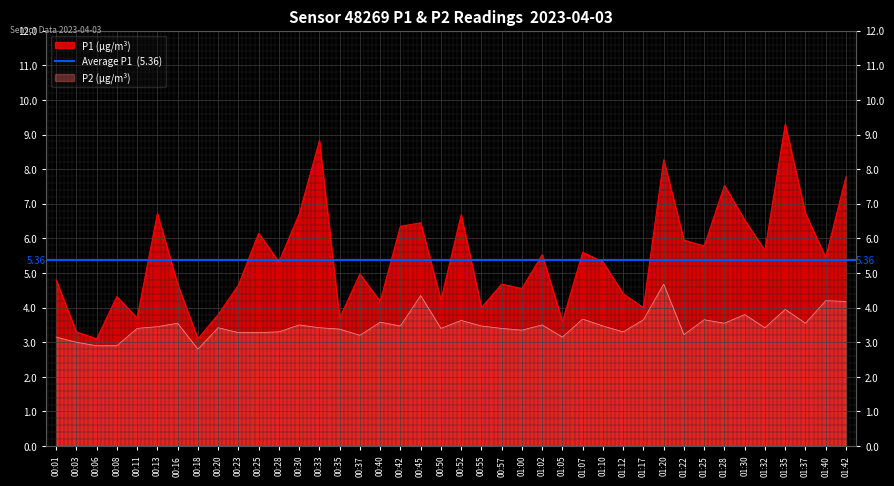

Is the value of P2 at 00:03 greater than the value of P1 at 01:17?

No